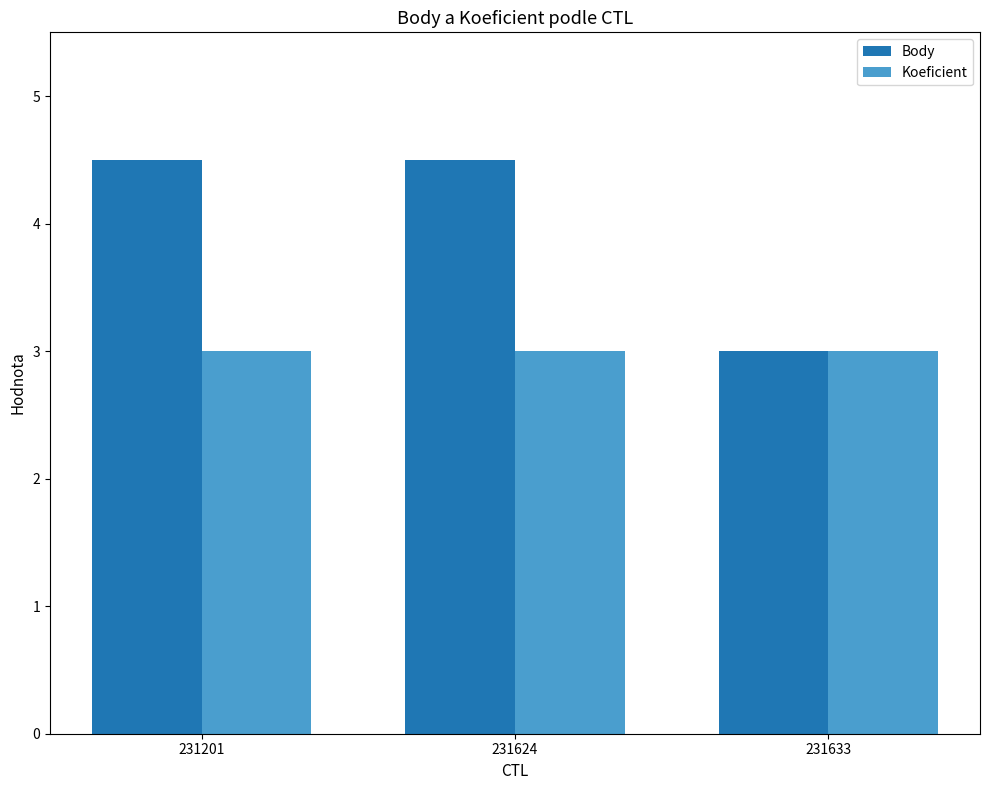

Where is Body nearest to the value 3?

231633